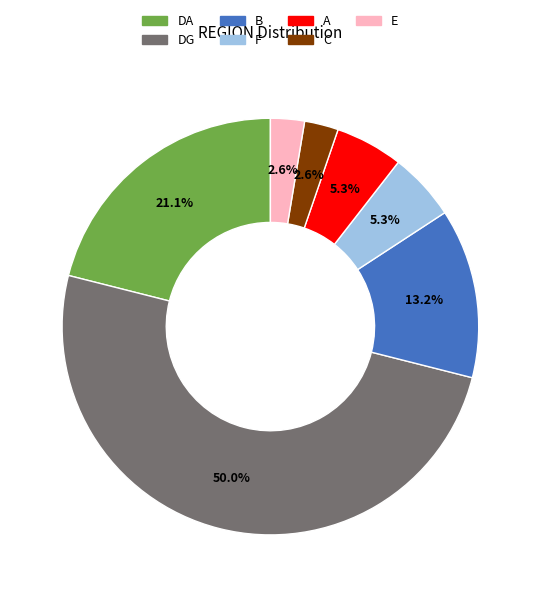

To the nearest percent, what is the average slice percentage?

14%